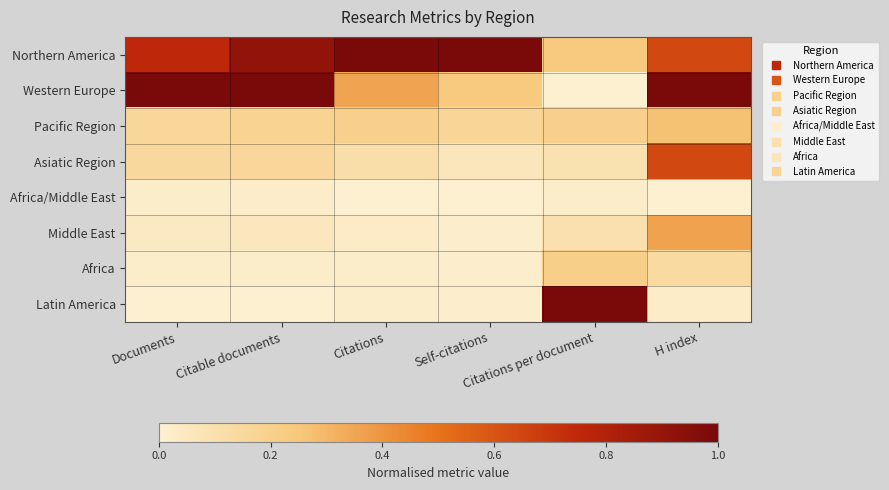

Which series has the largest total across all categories?

Northern America